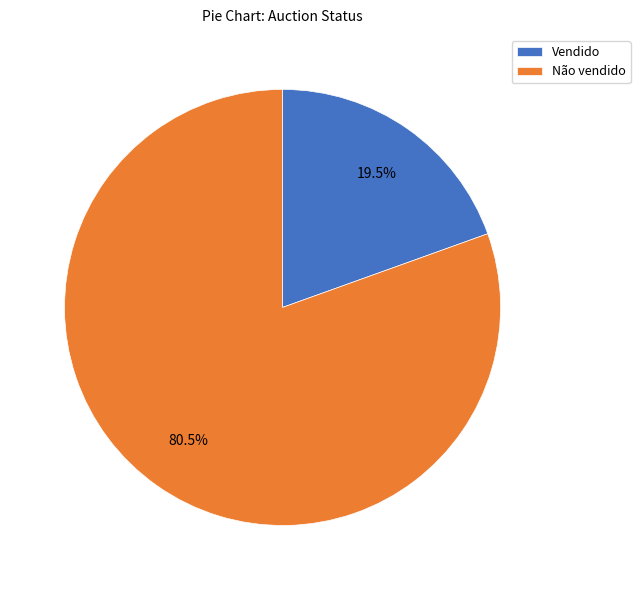

To the nearest percent, what is the combined percentage of Não vendido and Vendido?

100%